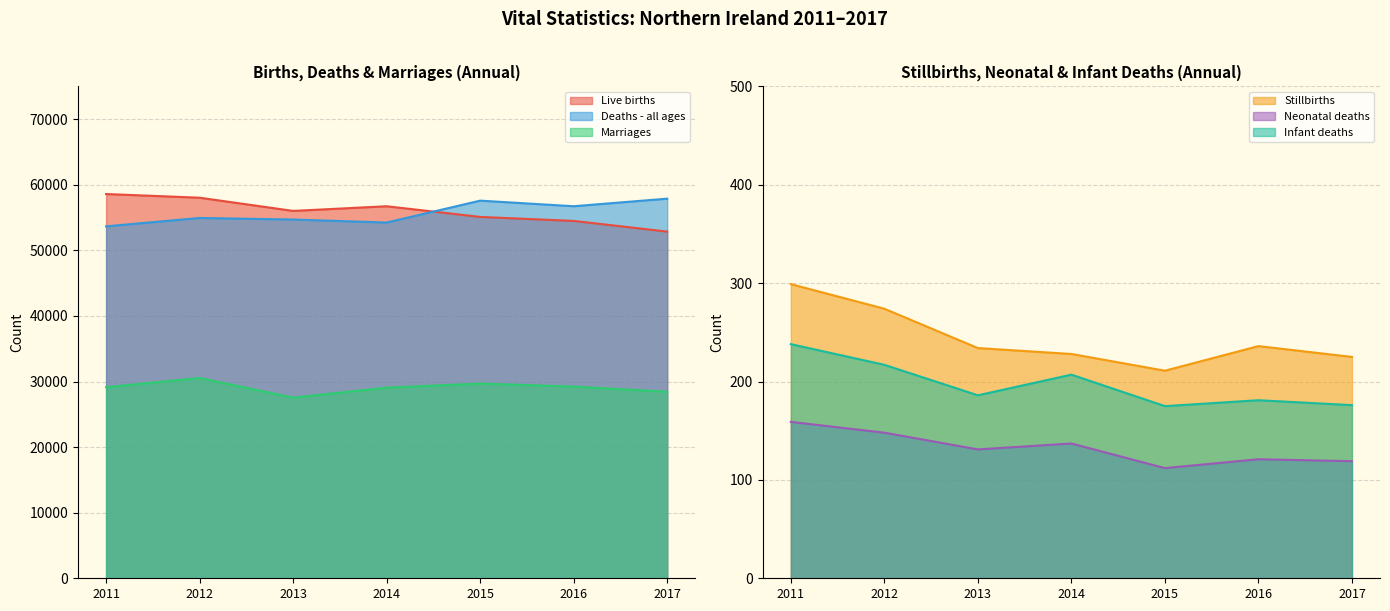

Which category has the highest value in the Deaths - all ages series?

2017